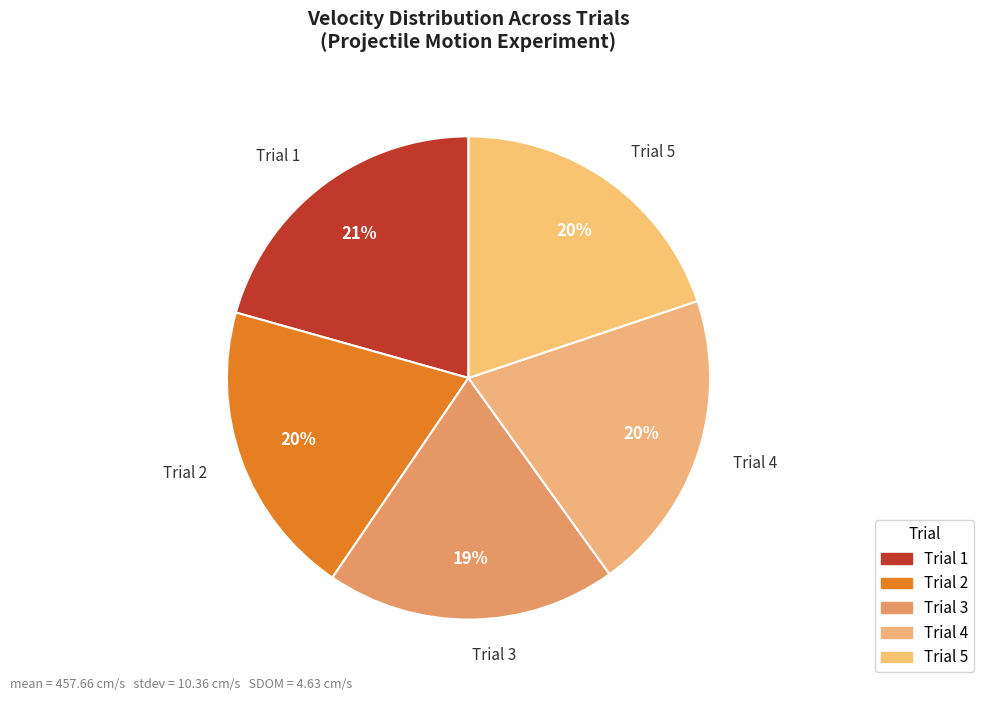

Is it true that Trial 5 is 35% of the pie?

False